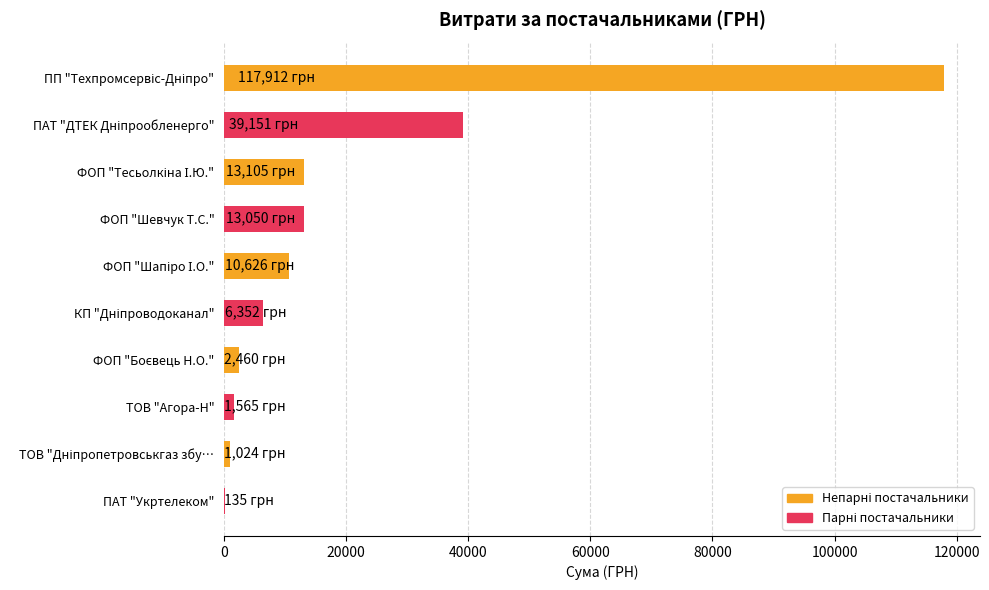

What is the maximum value shown in the chart?

117912.0